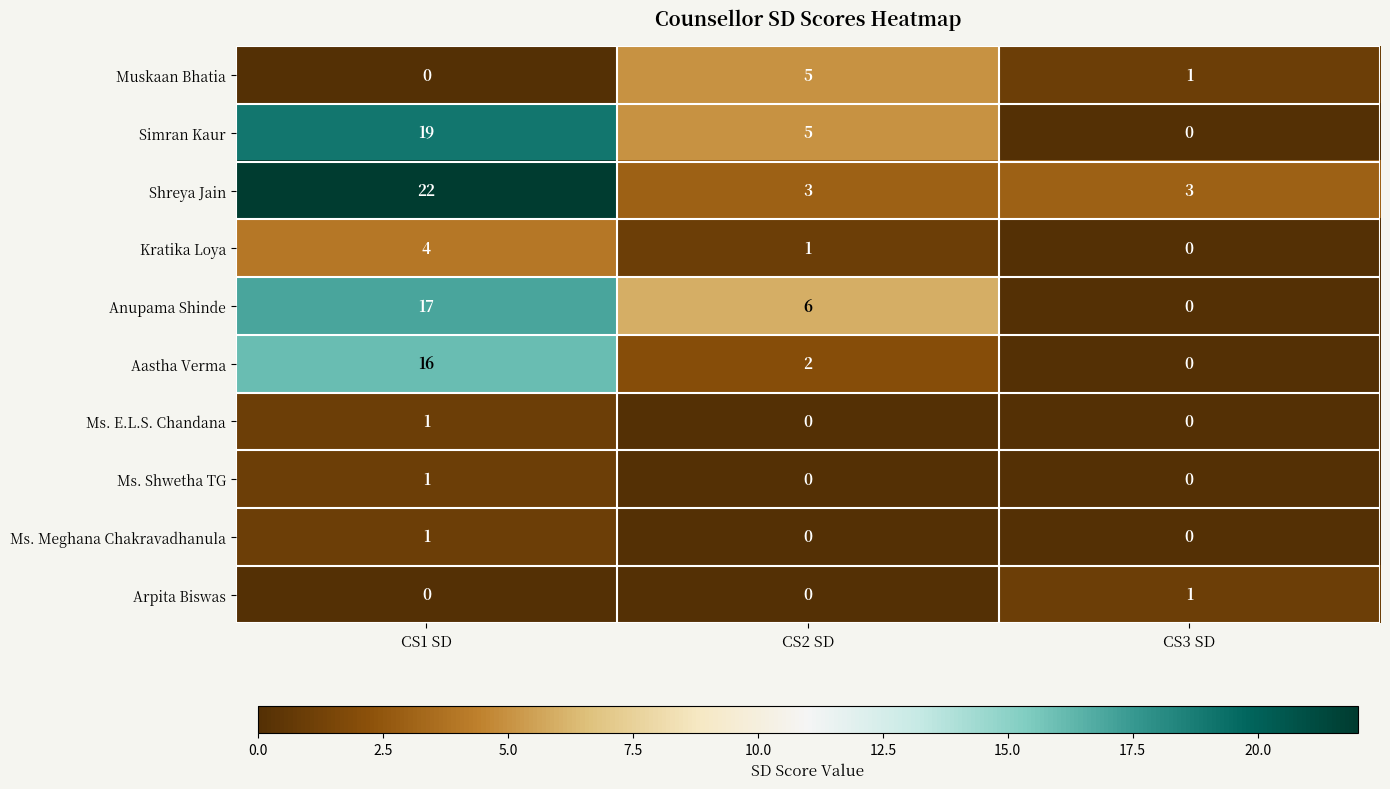

True or false: Simran Kaur has a value of 7 at CS2 SD.

False